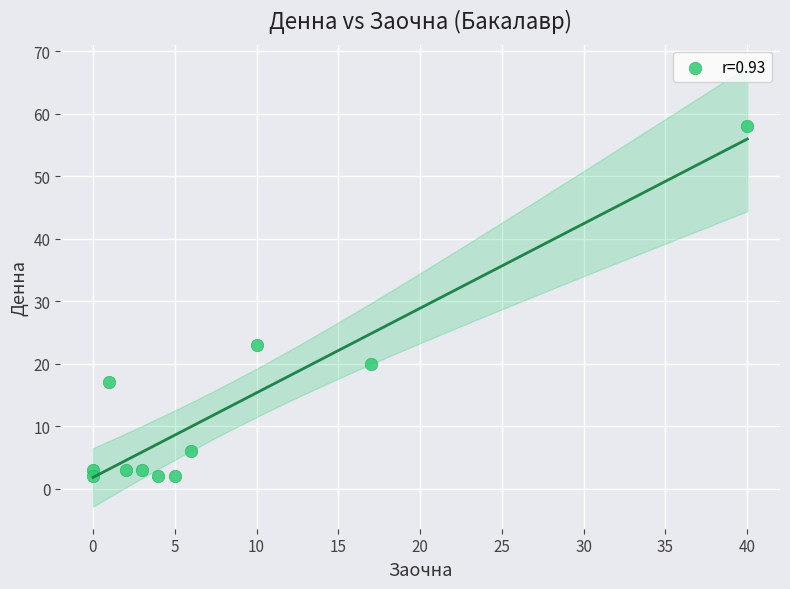

What is the average Y value?

13